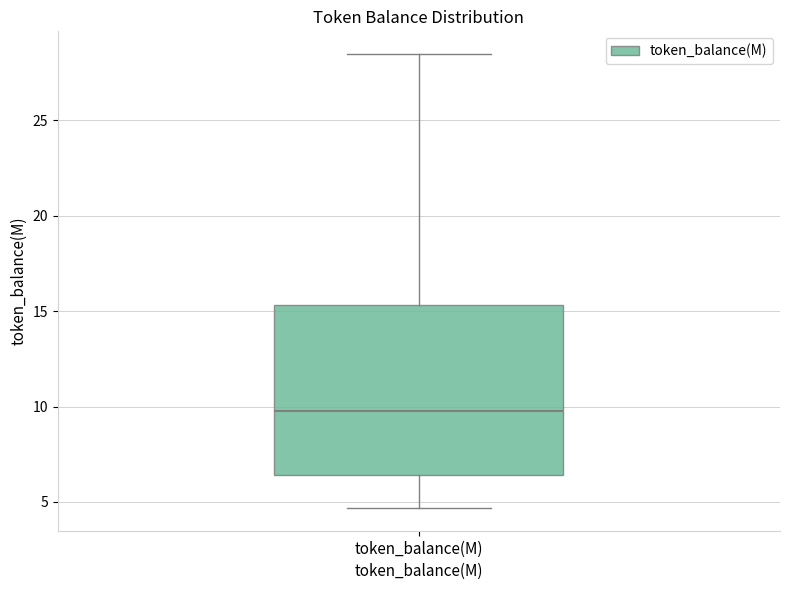

Transcribe this box plot: give where the median line is, the range the box spans, and where the two whiskers end, as read against the y-axis. The values are not printed on the chart, so give them approximately, as read against the axis.

median 10.0, box 6.5 to 15.5, whiskers 4.5 to 28.5